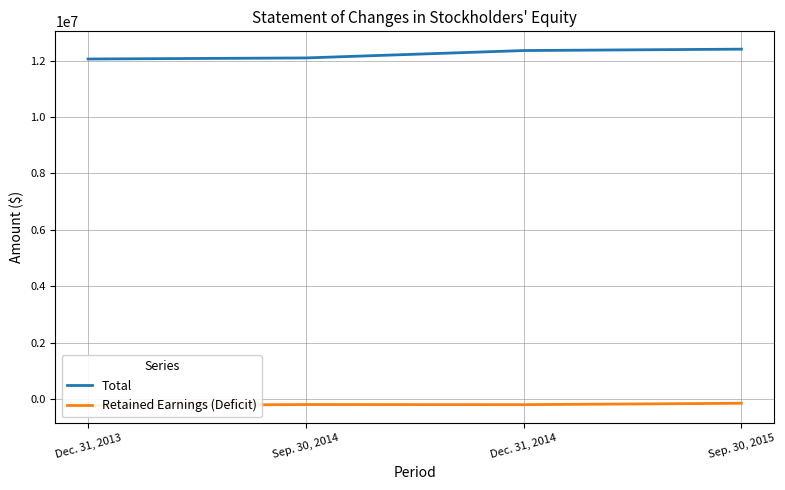

True or false: Retained Earnings (Deficit) has more than 2 points higher than both neighbors.

False